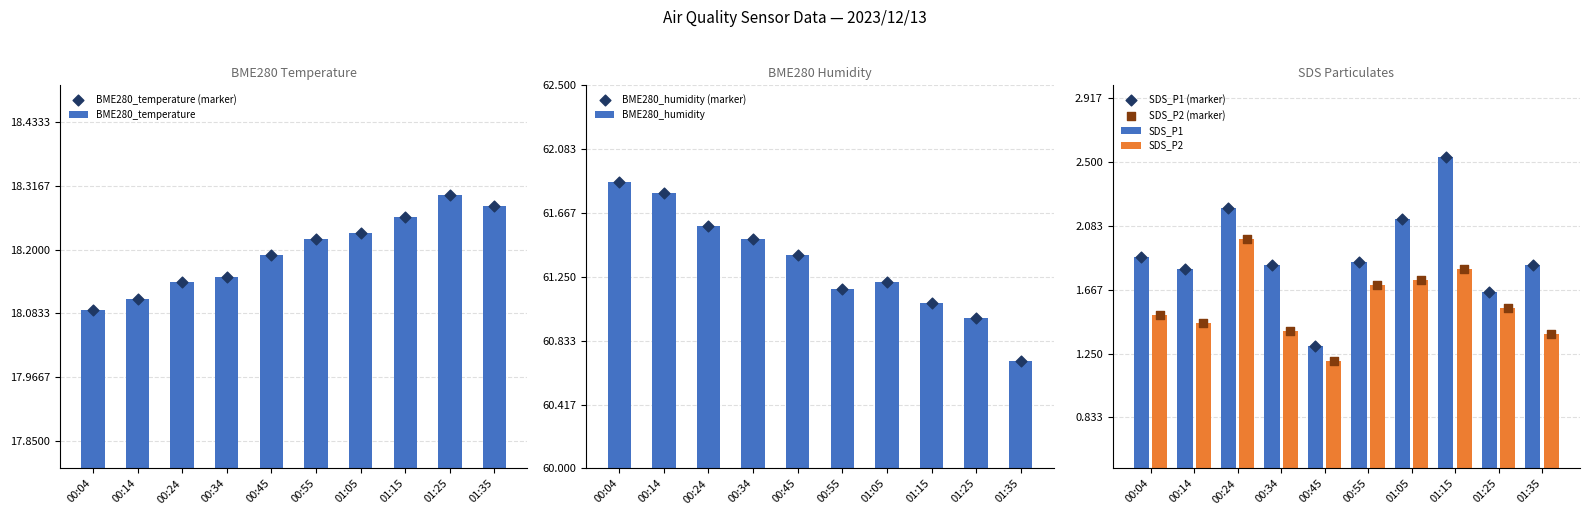

Which series contains the lowest Y value?

SDS_P2